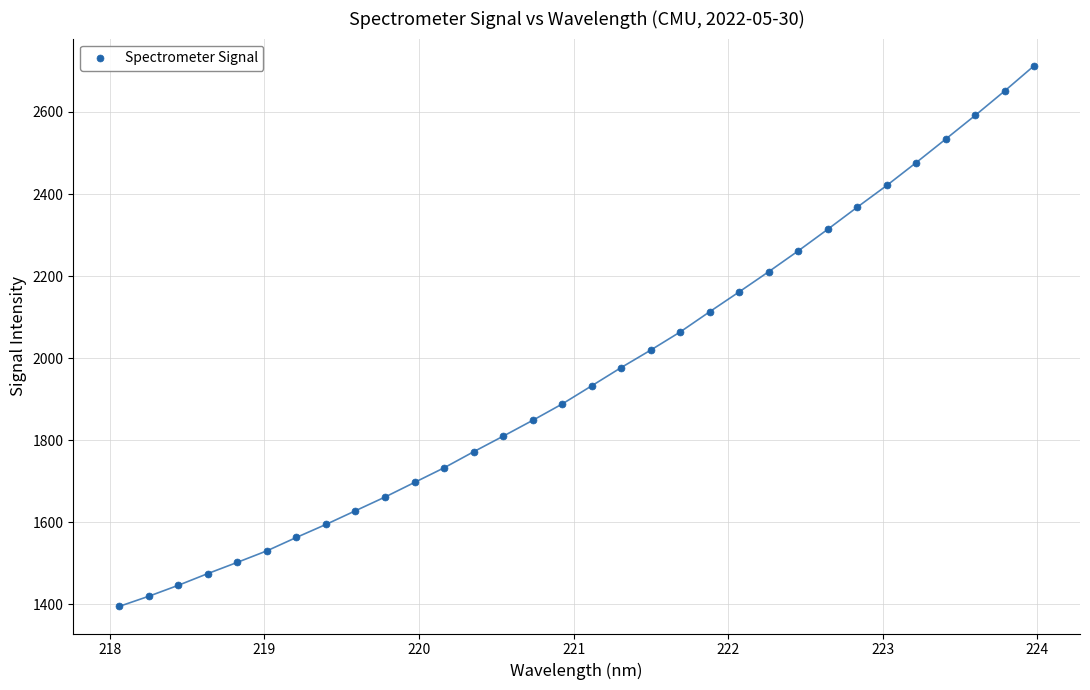

What is the range of X values (max minus min)?

5.9